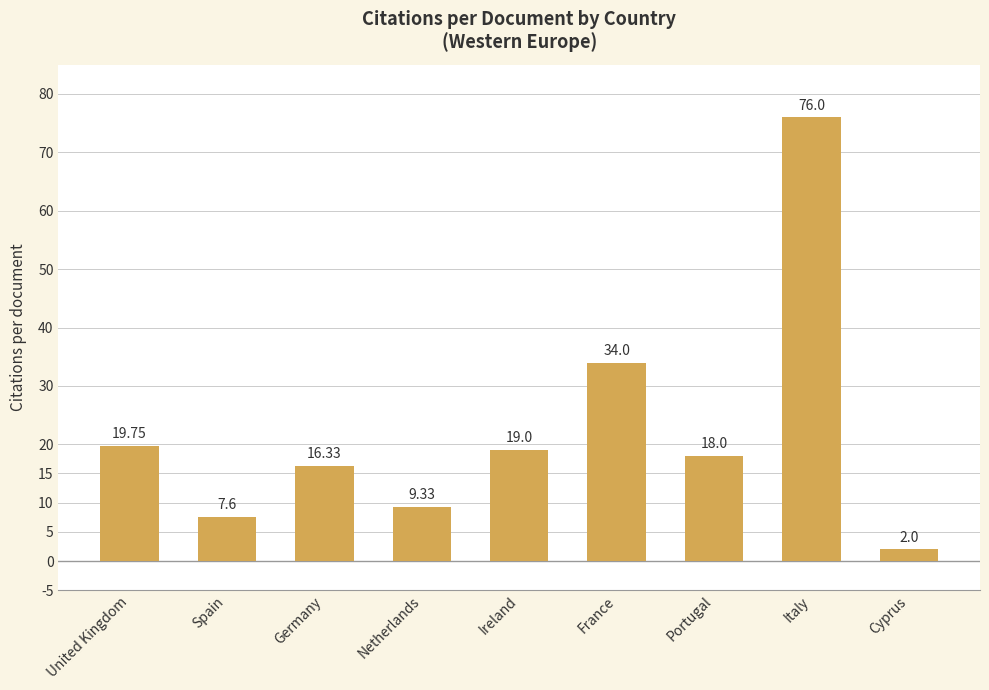

What is the minimum value shown in the chart?

2.0